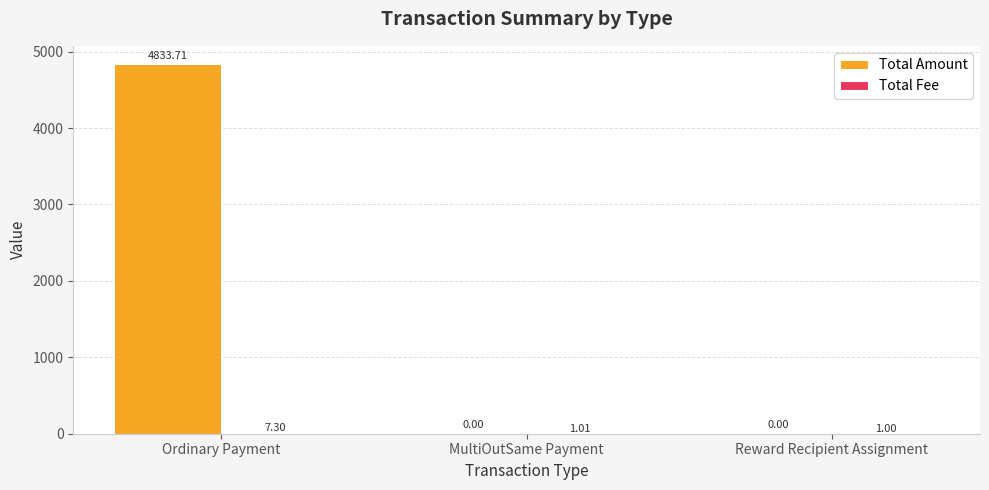

Count the number of data series in this chart.

2